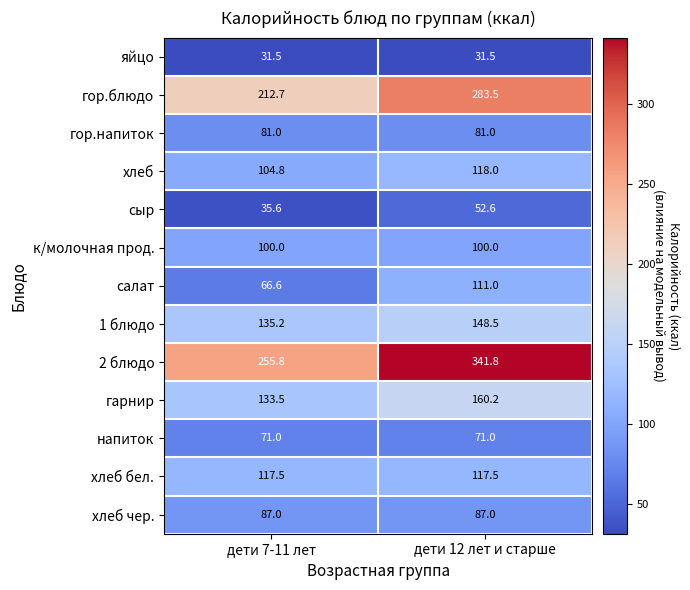

Rank the categories by 1 блюдо value from highest to lowest.

дети 12 лет и старше, дети 7-11 лет